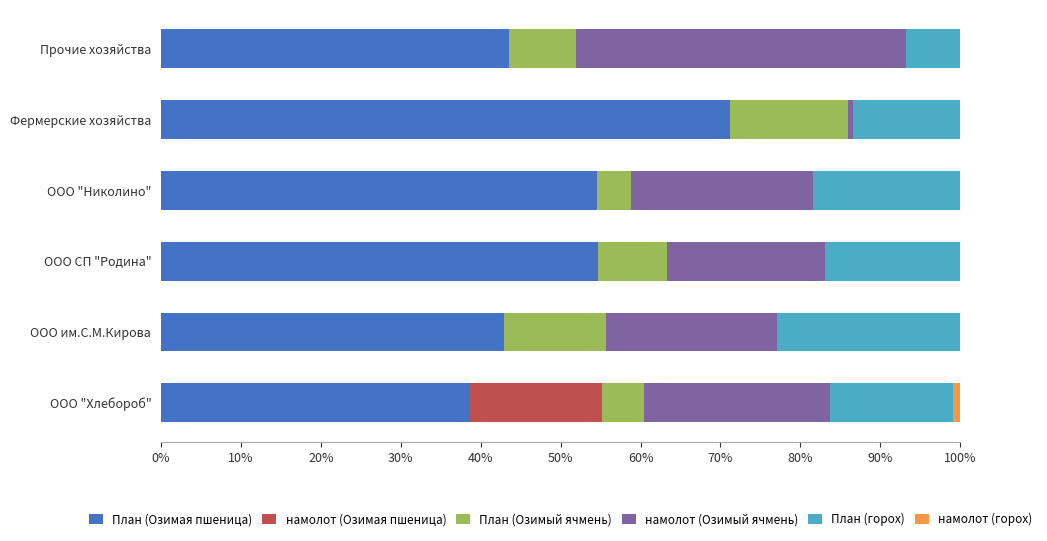

What is the approximate value of План (Озимая пшеница) at ООО "Николино"?

54.5